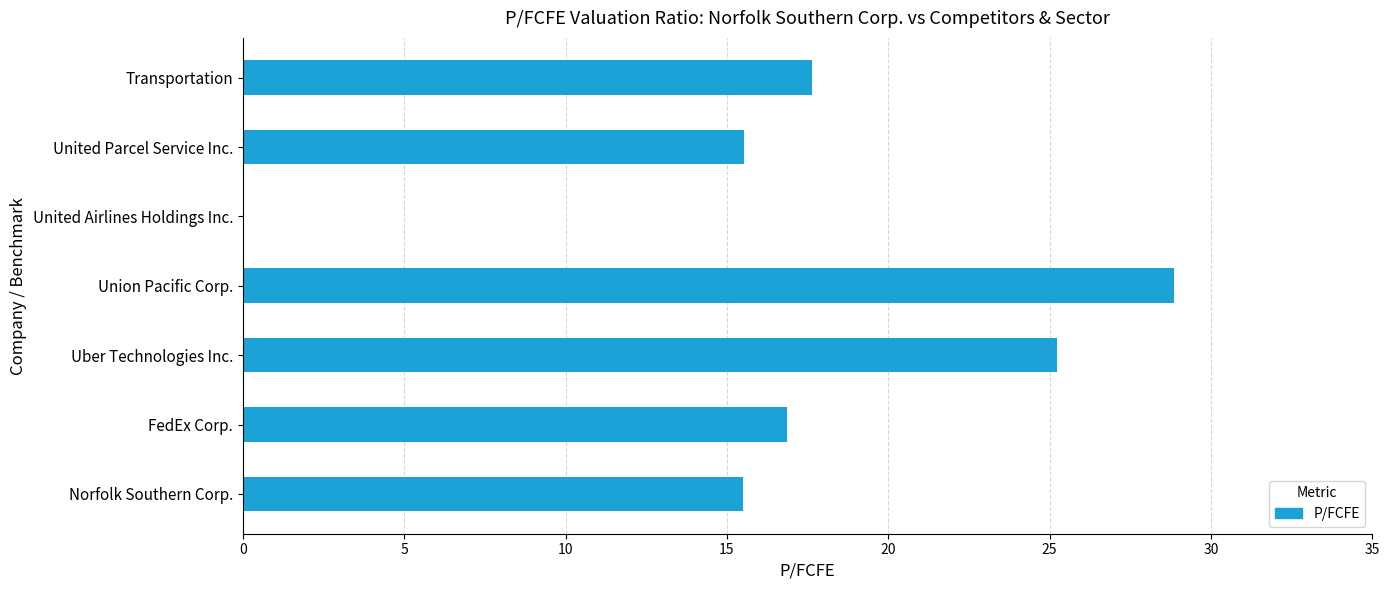

Approximately how many times larger is the value at Transportation compared to Union Pacific Corp.?

0.6